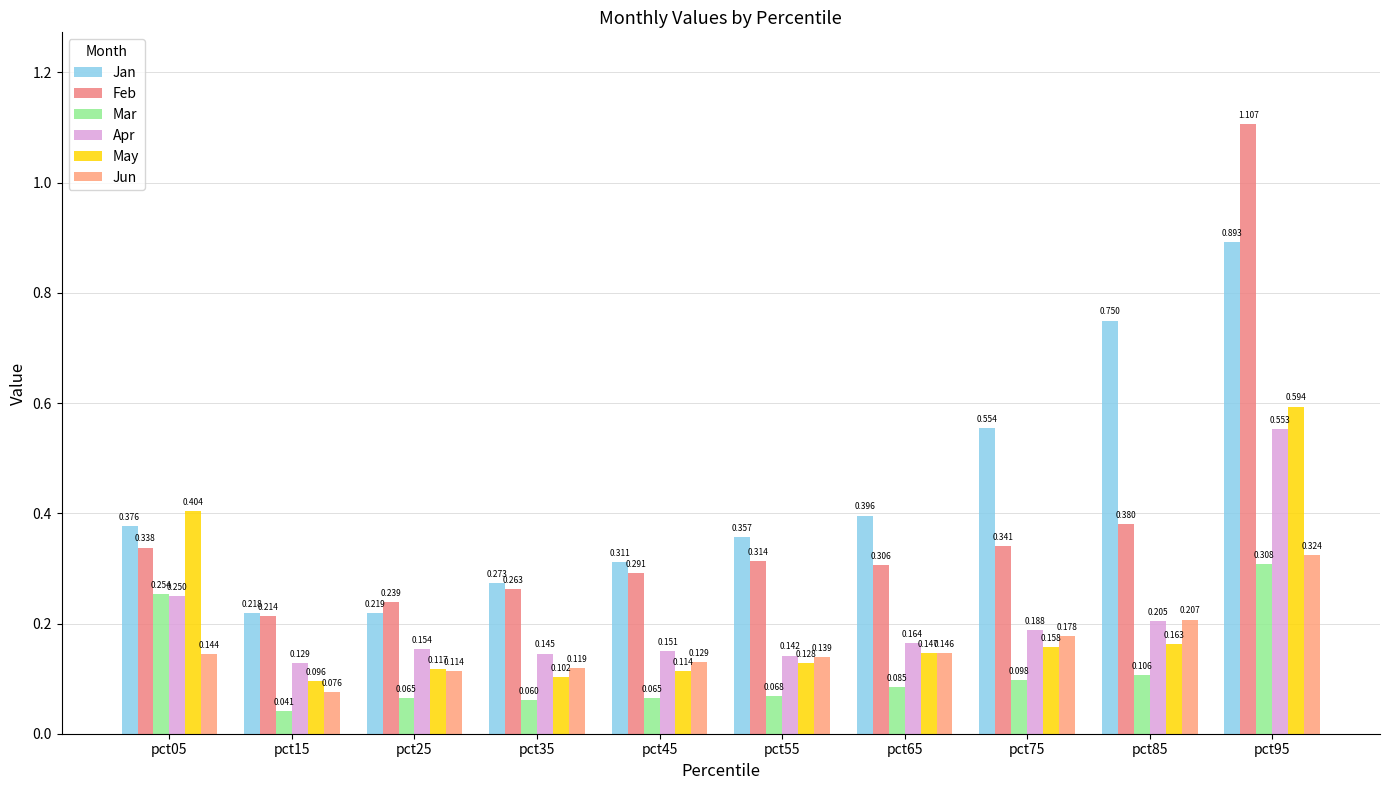

Reading left to right, transcribe all the data shown in this chart.

Jan: 0.4	0.2	0.2	0.3	0.3	0.4	0.4	0.6	0.7	0.9
Feb: 0.3	0.2	0.2	0.3	0.3	0.3	0.3	0.3	0.4	1.1
Mar: 0.3	0.0	0.1	0.1	0.1	0.1	0.1	0.1	0.1	0.3
Apr: 0.2	0.1	0.2	0.1	0.2	0.1	0.2	0.2	0.2	0.6
May: 0.4	0.1	0.1	0.1	0.1	0.1	0.1	0.2	0.2	0.6
Jun: 0.1	0.1	0.1	0.1	0.1	0.1	0.1	0.2	0.2	0.3